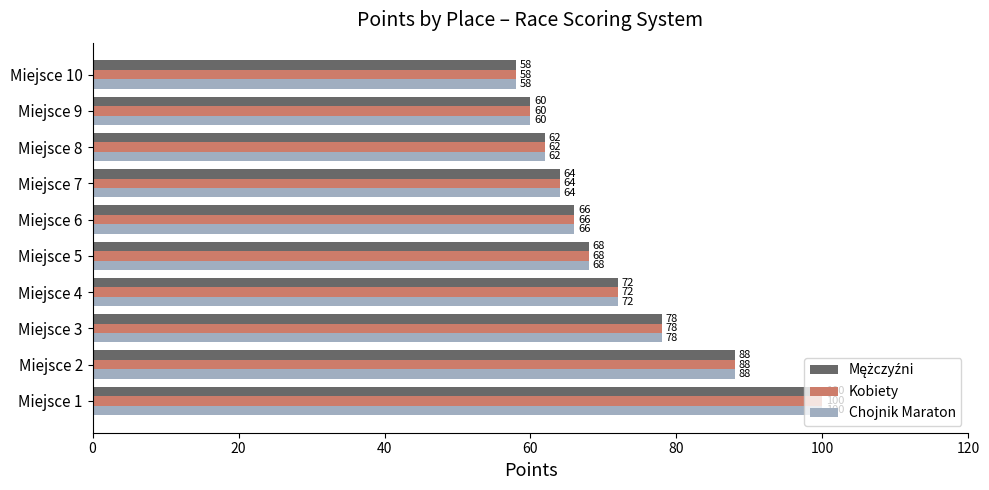

How many distinct data groups are displayed?

3